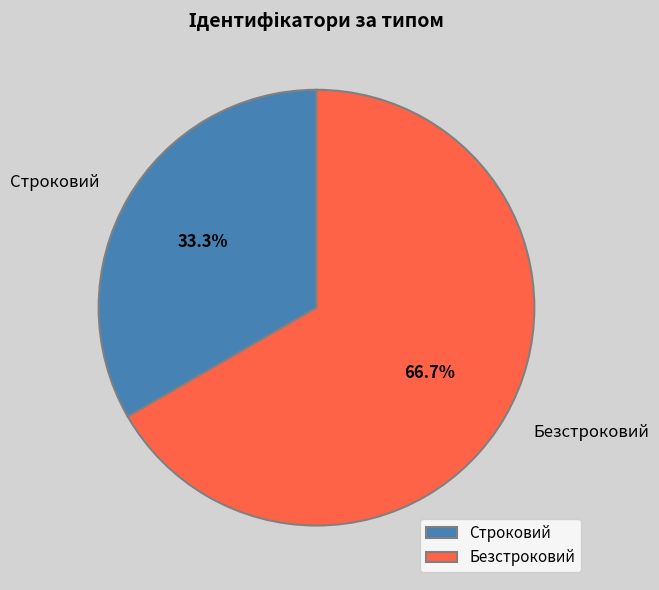

To the nearest percent, what is the average slice percentage?

50%